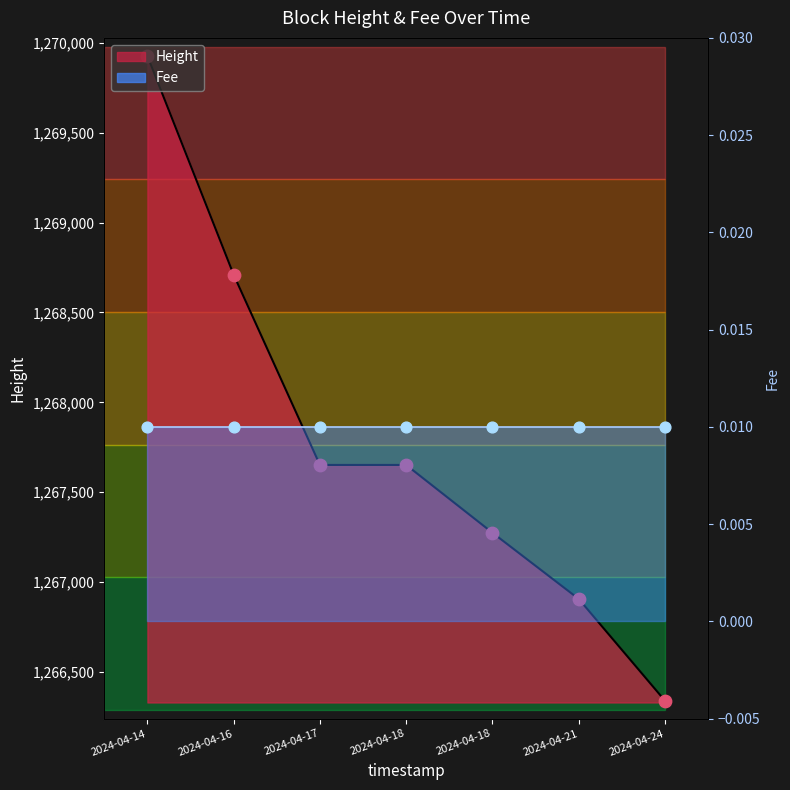

Approximately how many times larger is the value at 2024-04-21 compared to 2024-04-24?

1.0